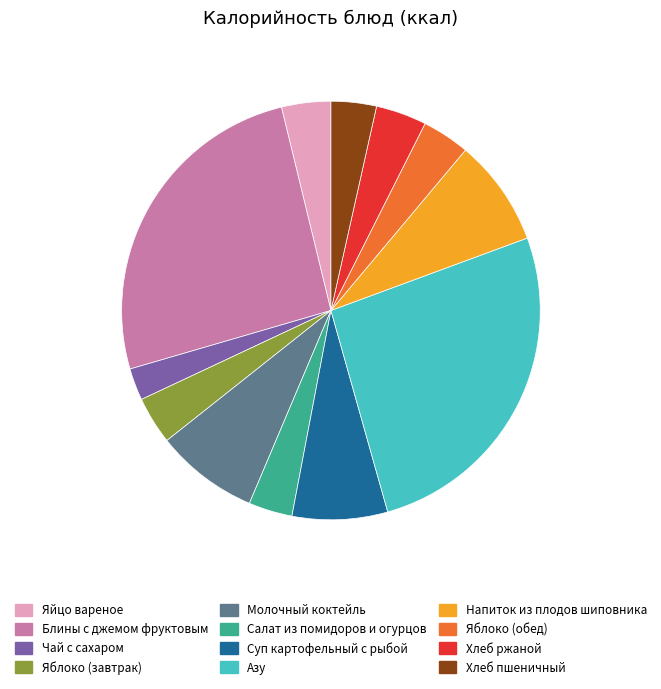

Do Яблоко (обед) and Яблоко (завтрак) together represent more than half of the pie?

No